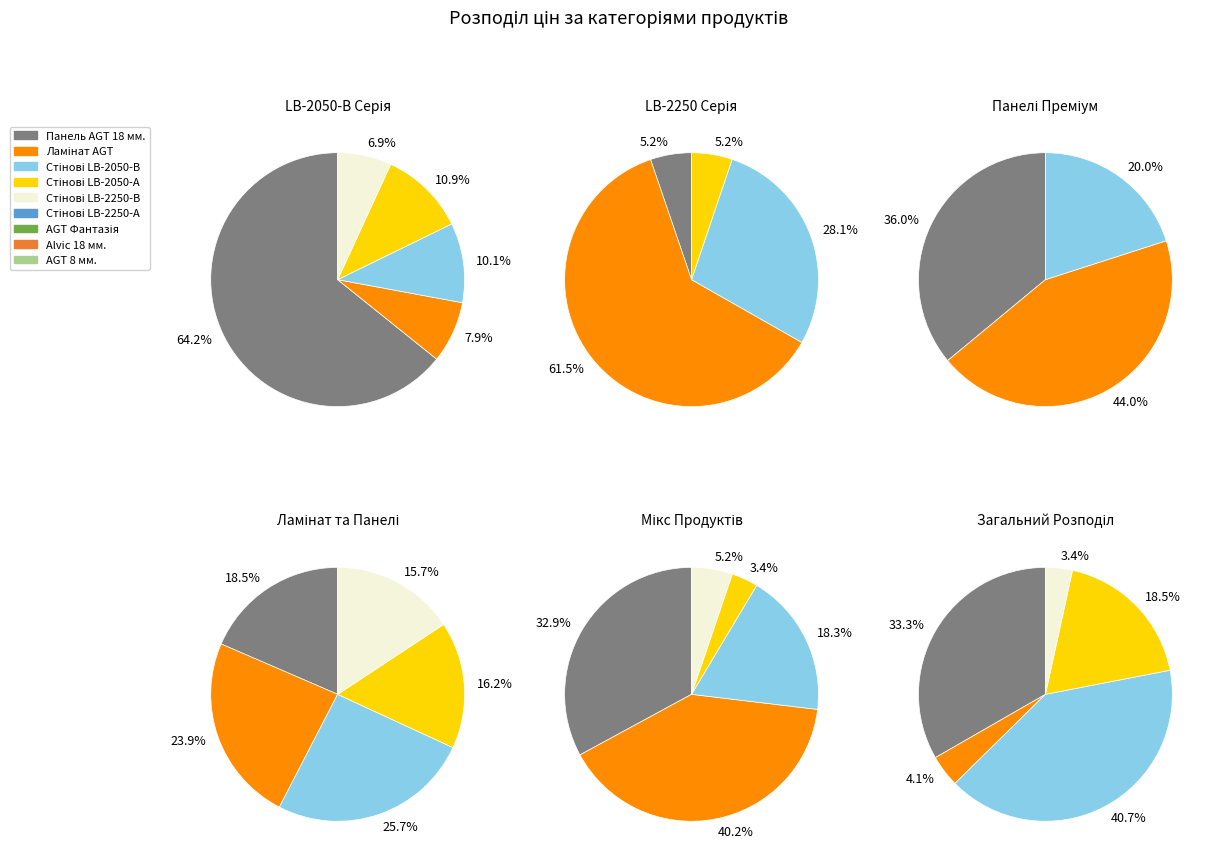

Do Стінові панелі LB-2050-А and Стінові панелі LB-2250-В together represent more than half of the pie?

No